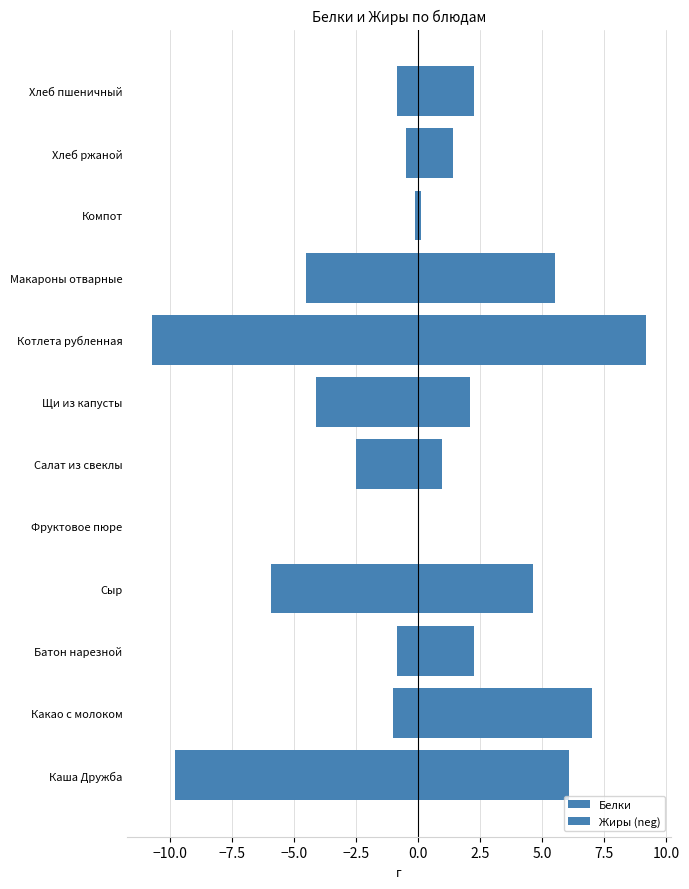

Does the chart contain any negative values?

Yes